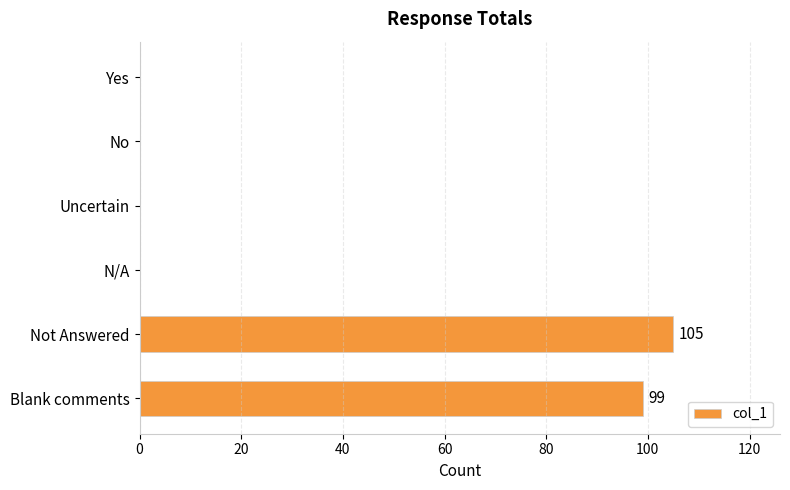

At which category does the chart reach its peak across all series?

Not Answered